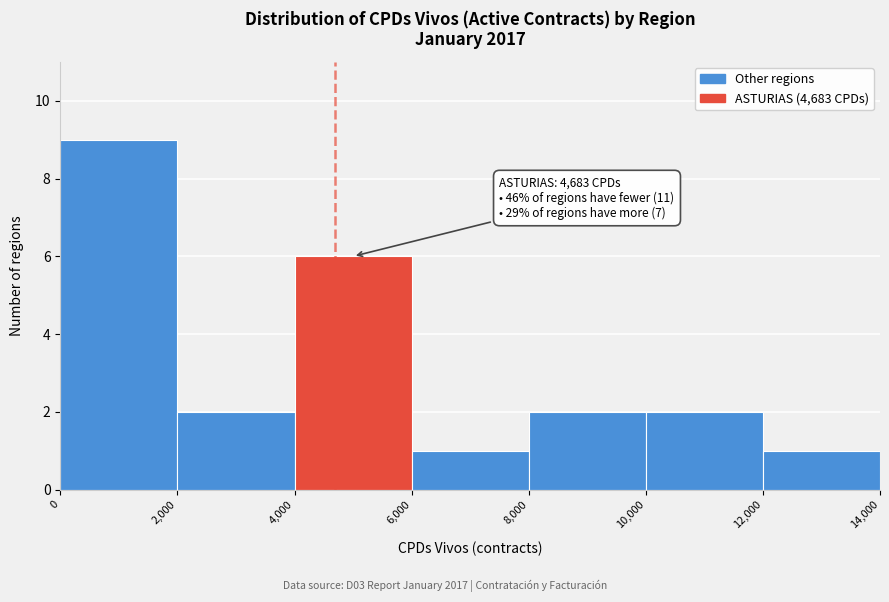

Over which range of the x-axis is the bar tallest?

0 to 2,000